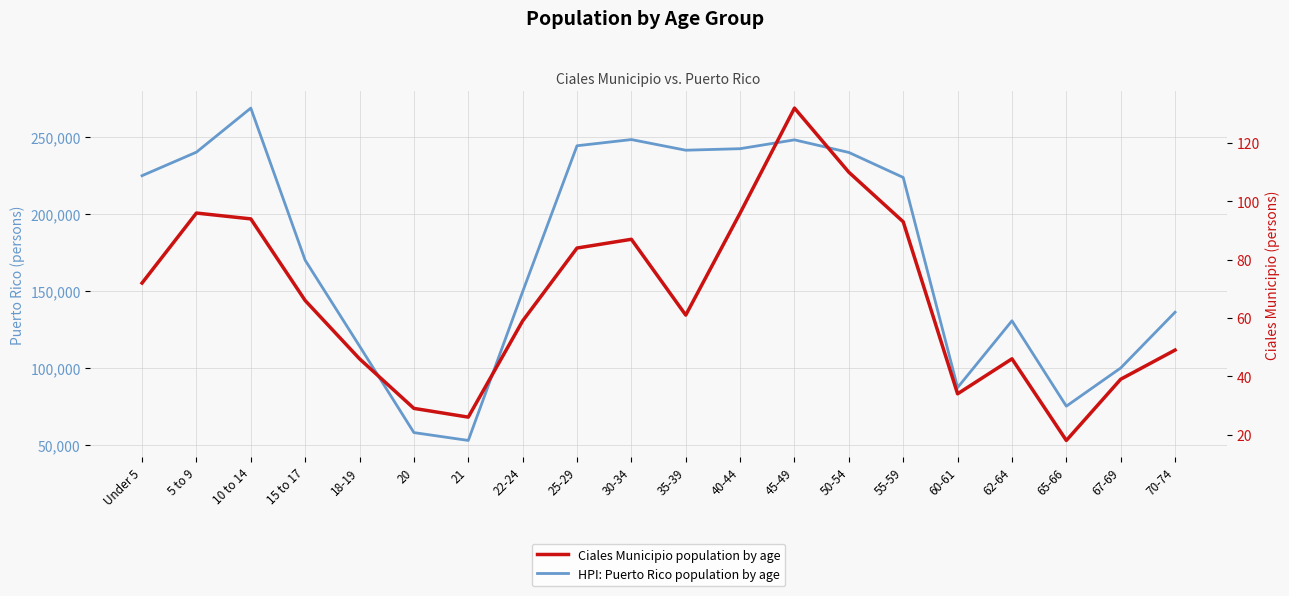

At which category is the sum across all series the highest?

10 to 14